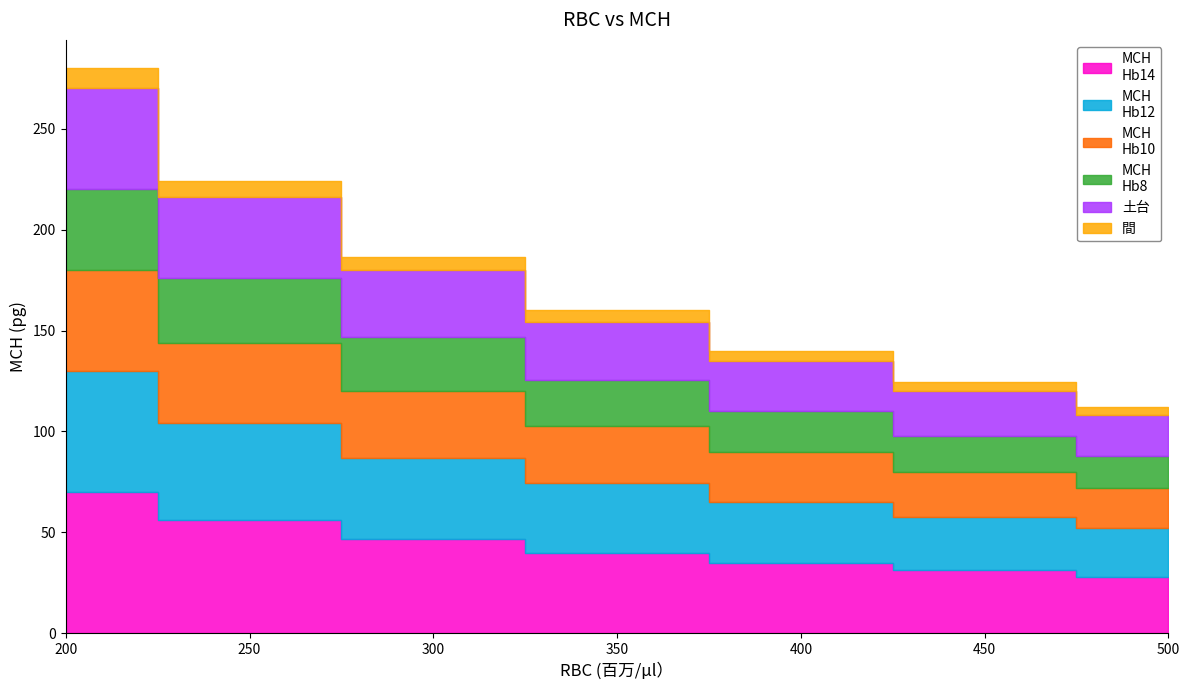

Rank the series at 300 from lowest to highest value.

間, MCH
Hb8, MCH
Hb10, 土台, MCH
Hb12, MCH
Hb14